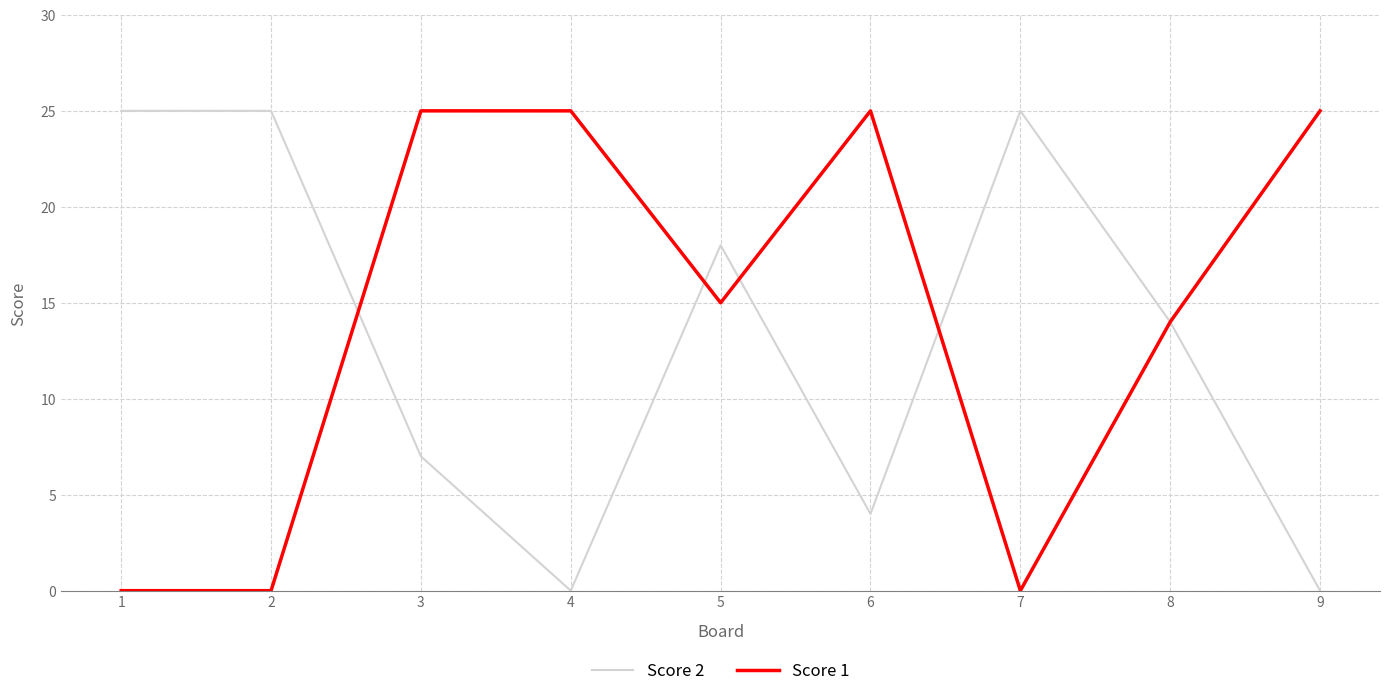

What is the sum of the Score 2 values at 2 and 9?

25